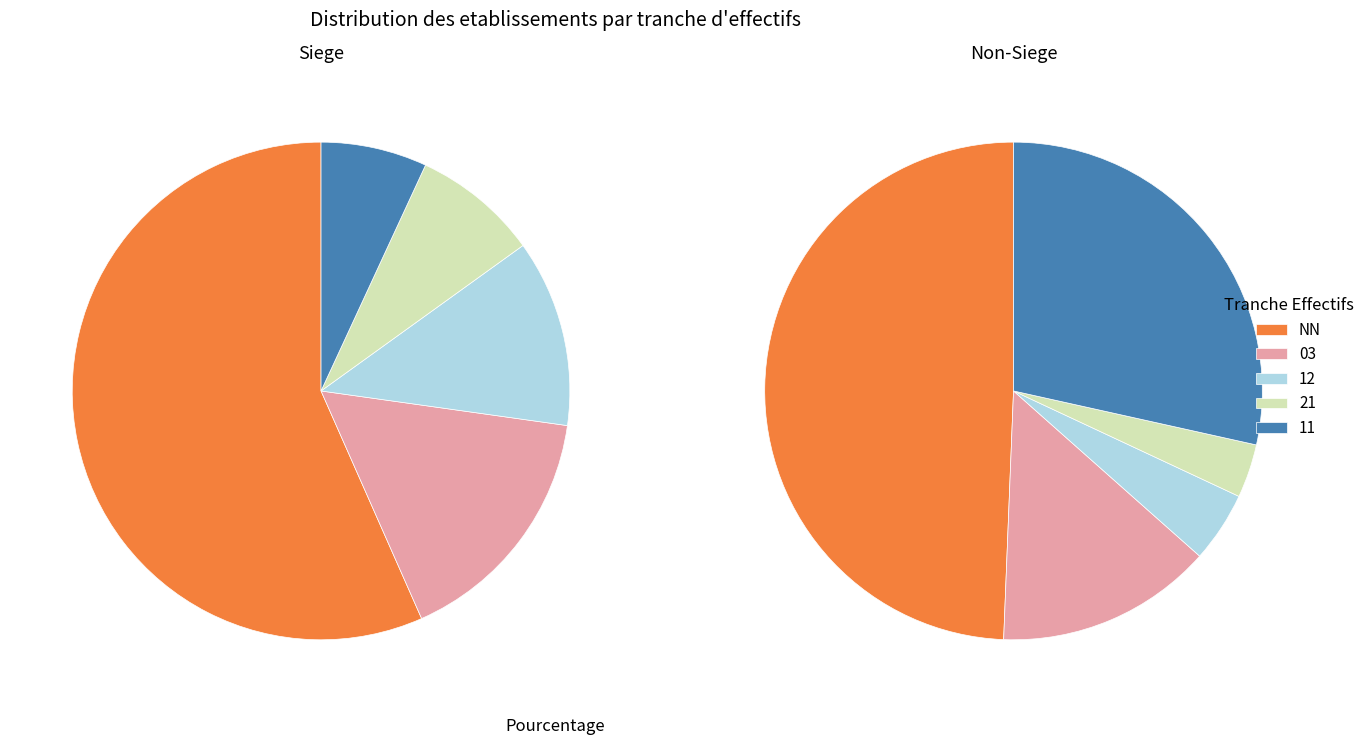

To the nearest percent, what portion does  represent?

23%